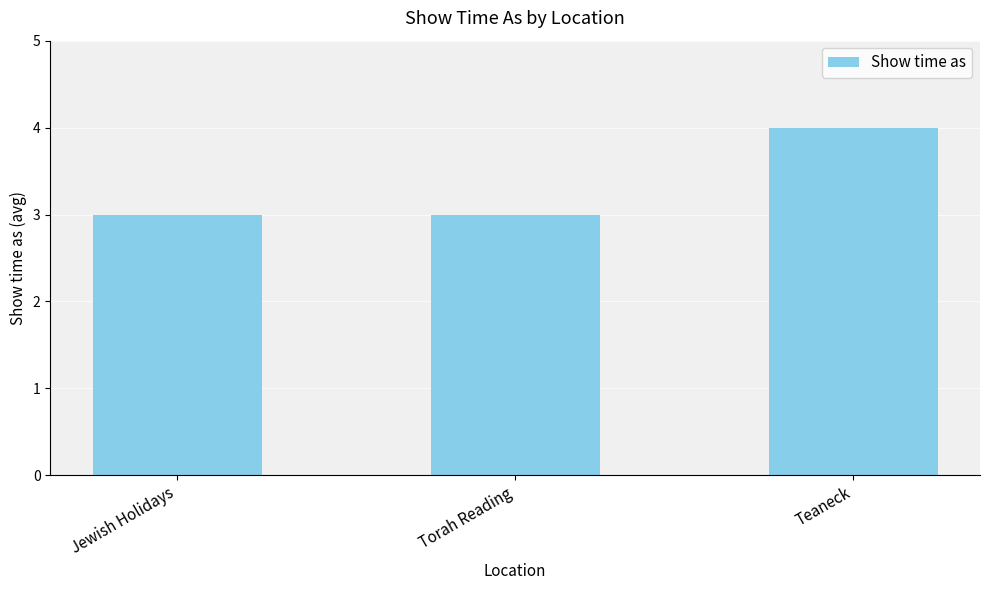

The value at Jewish Holidays is 3. True or false?

True